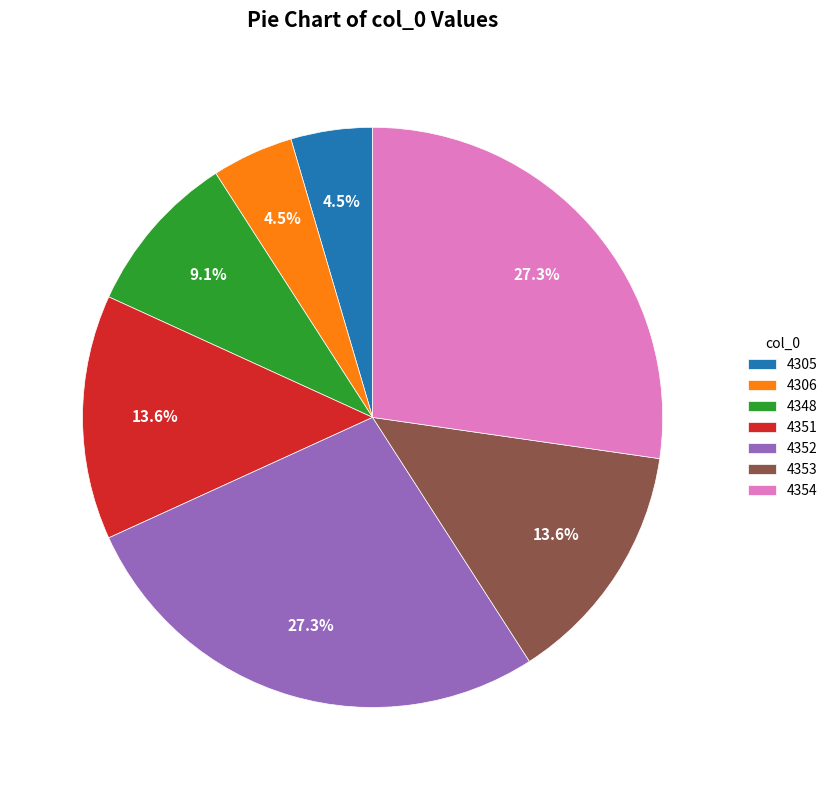

Between 4352 and 4351, which is larger?

4352